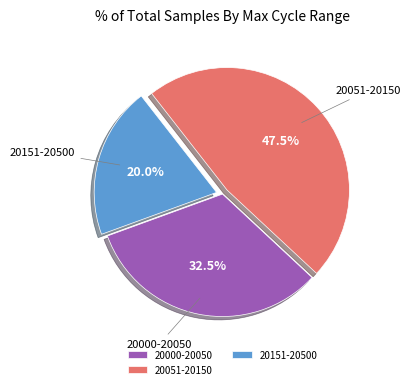

Does any single category account for the majority?

No